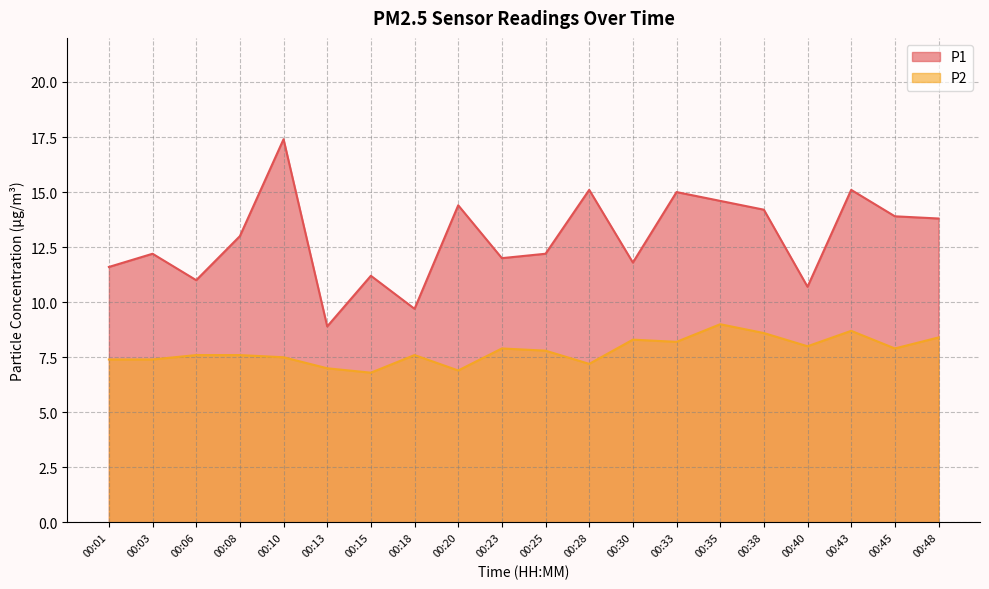

At which category is the sum across all series the highest?

00:10